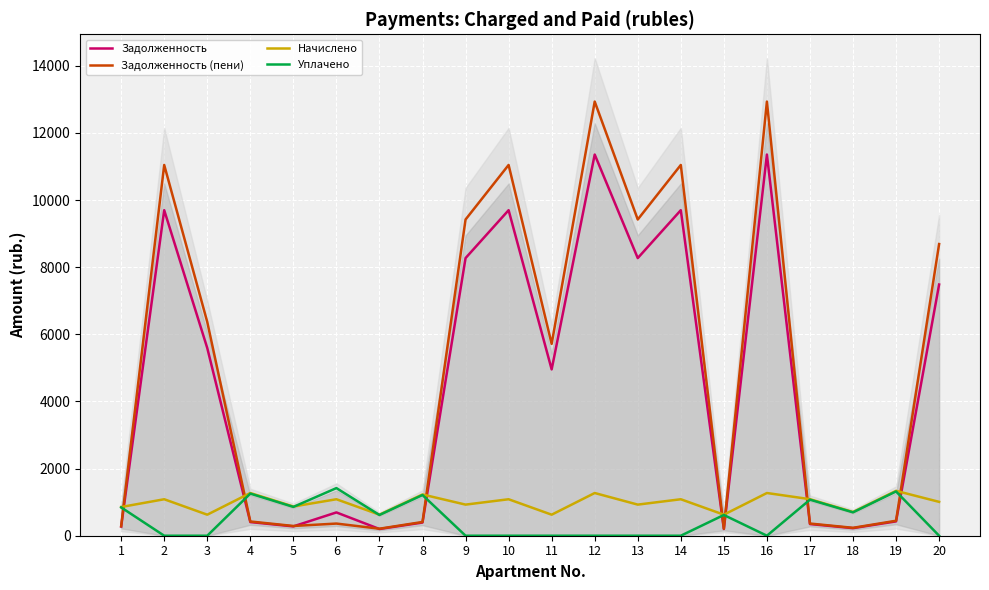

Which series ends up on top after the final intersection of Задолженность (пени) and Уплачено?

Задолженность (пени)